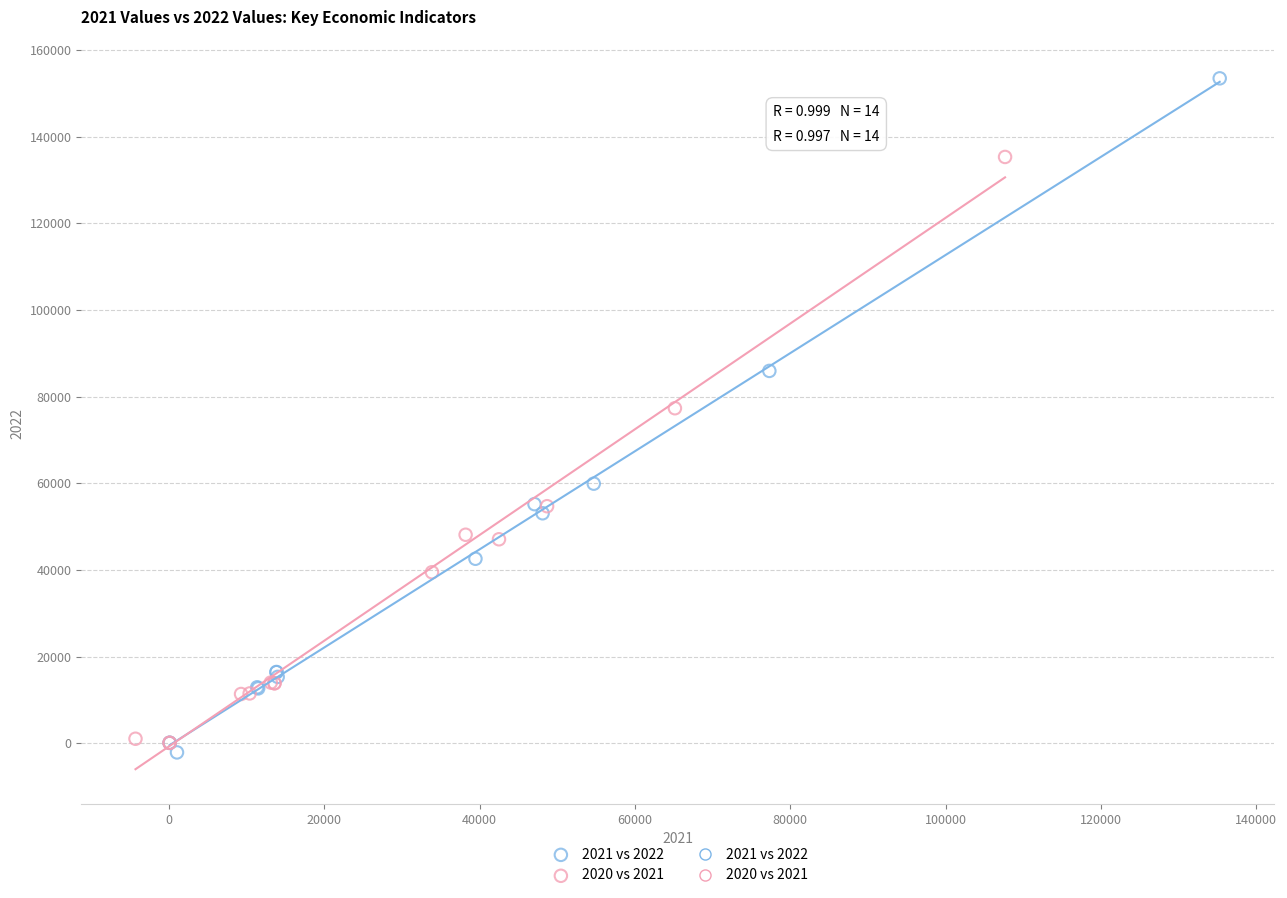

Which series reaches the maximum Y coordinate?

2021 vs 2022